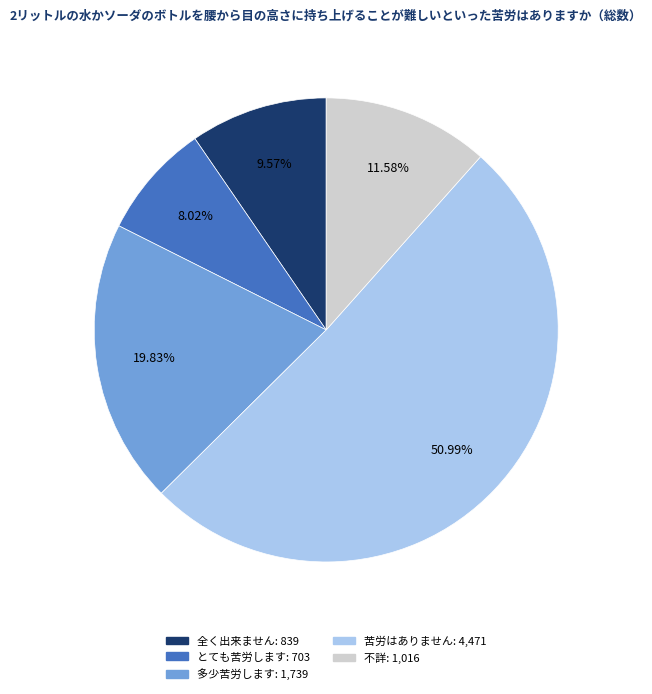

Which slice is the smallest?

とても苦労します